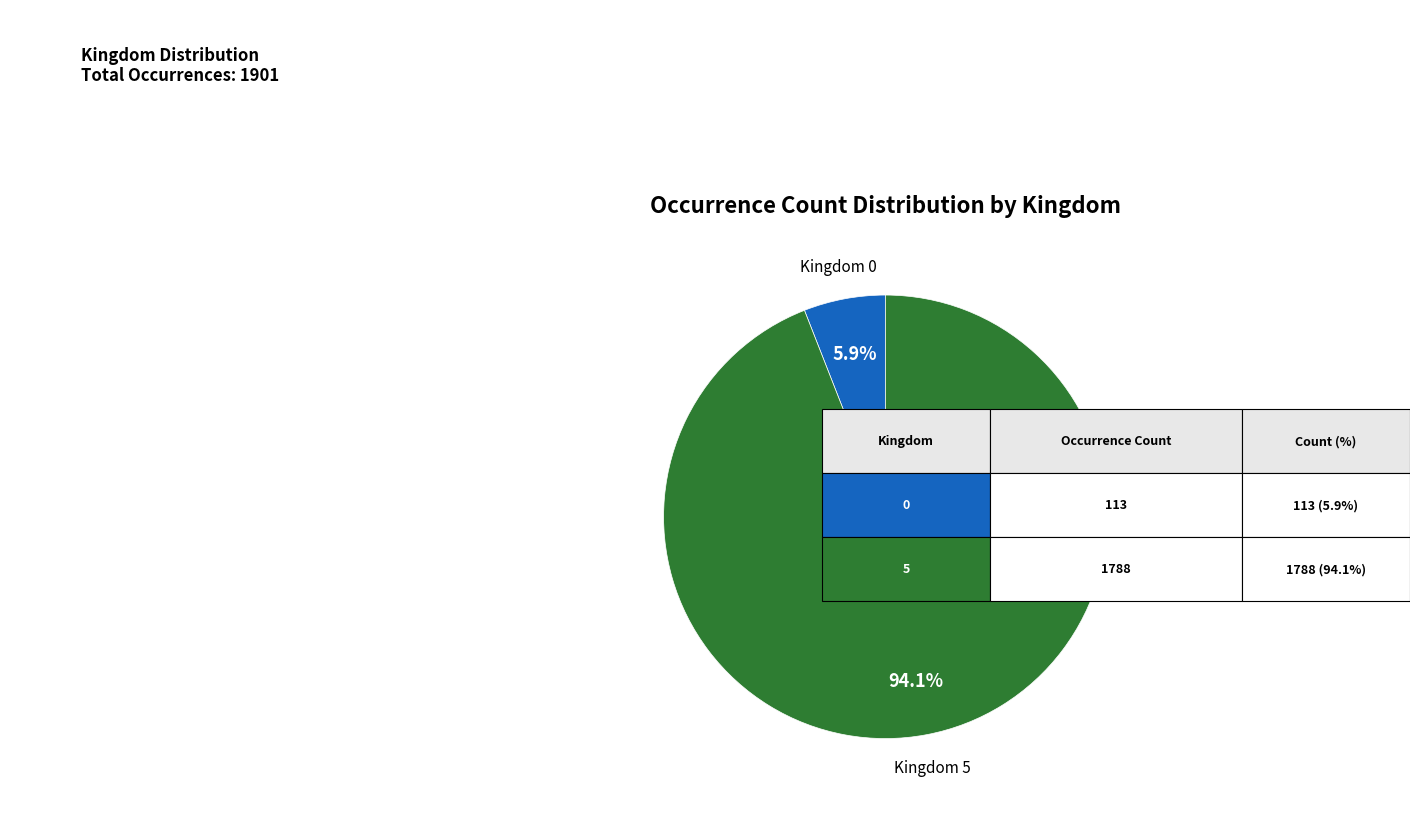

How many segments does this pie chart have?

2